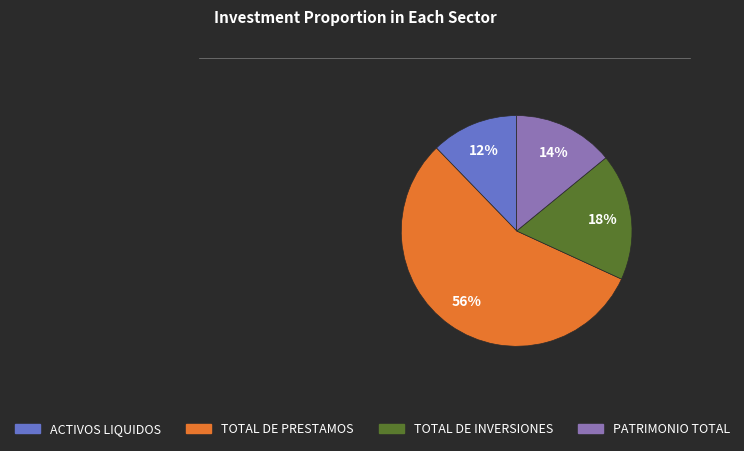

Count the number of slices in the pie.

4